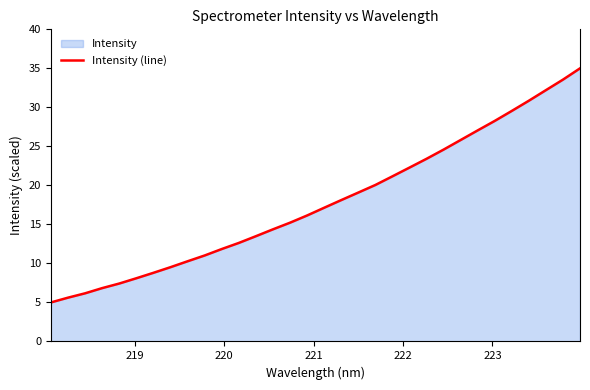

How many values exceed 17?

16